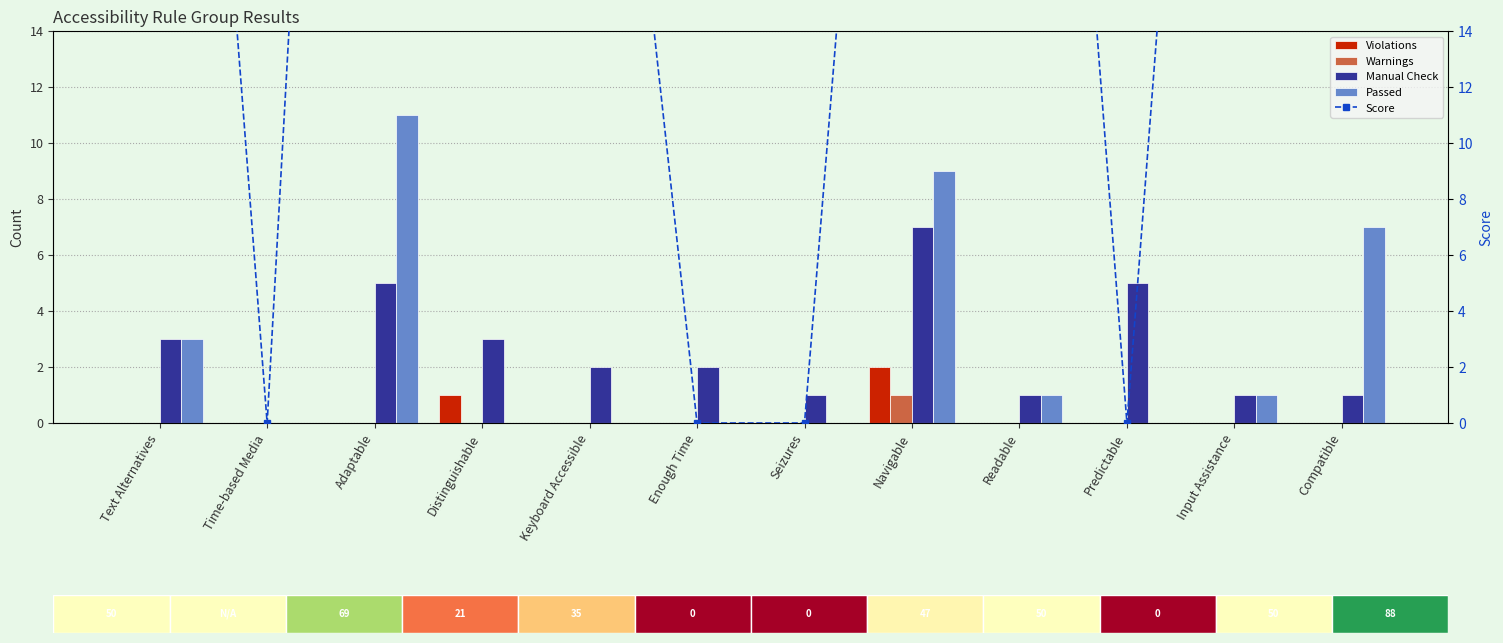

Where does the Passed series first go above 1?

Text Alternatives